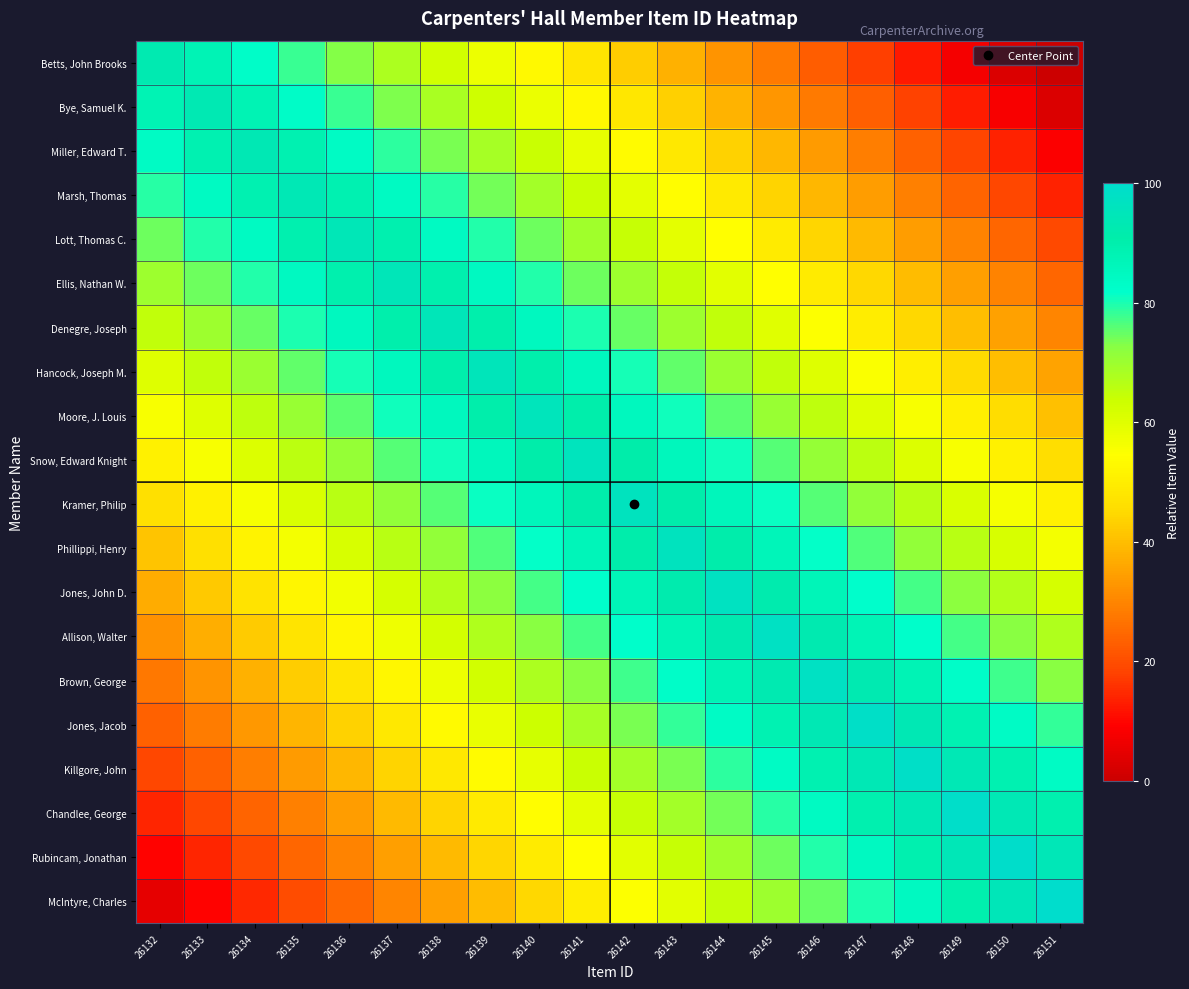

At 26144, list the series in order from largest to smallest.

Jones, John D., Allison, Walter, Phillippi, Henry, Brown, George, Kramer, Philip, Jones, Jacob, Snow, Edward Knight, Killgore, John, Moore, J. Louis, Chandlee, George, Hancock, Joseph M., Rubincam, Jonathan, Denegre, Joseph, McIntyre, Charles, Ellis, Nathan W., Lott, Thomas C., Marsh, Thomas, Miller, Edward T., Bye, Samuel K., Betts, John Brooks